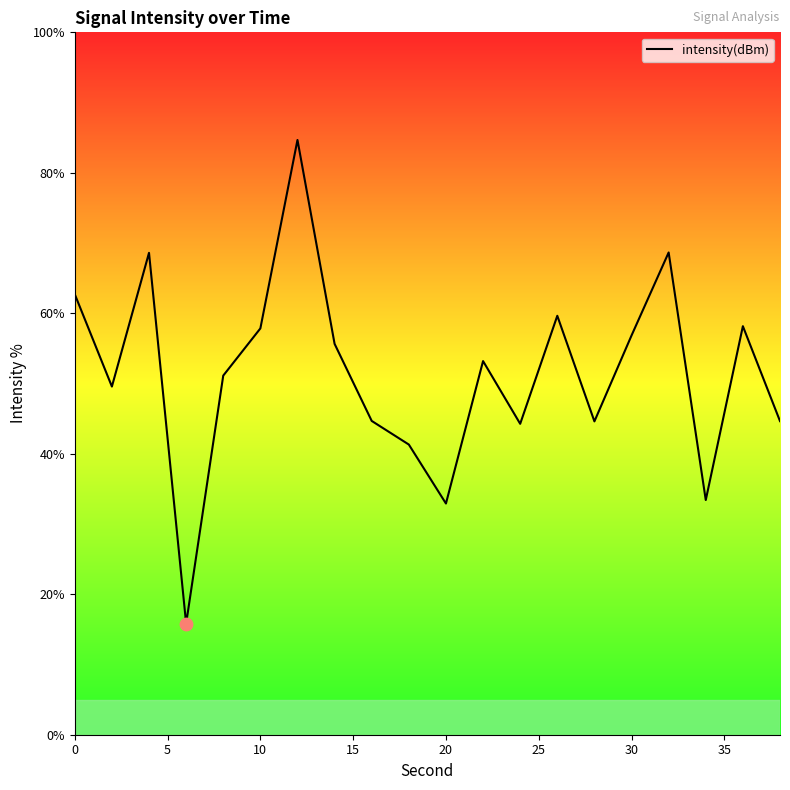

What is the difference between the maximum and minimum values?

68.9